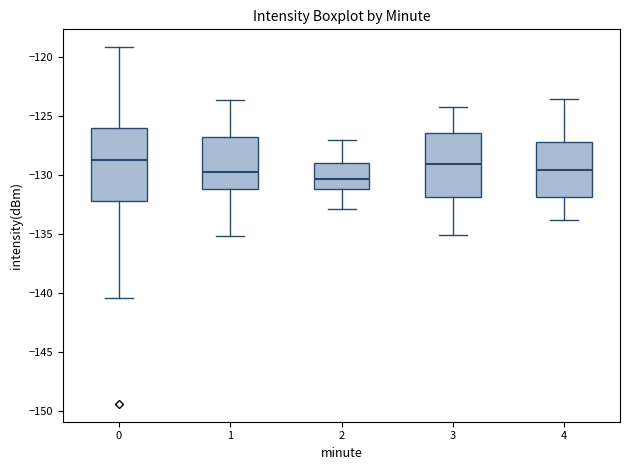

Comparing the boxes themselves (not the whiskers), which one is the tallest?

0